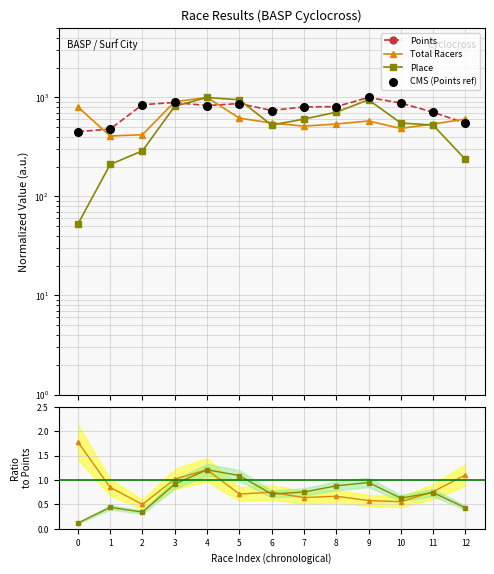

What is the total value across all series at 2?

2402.3